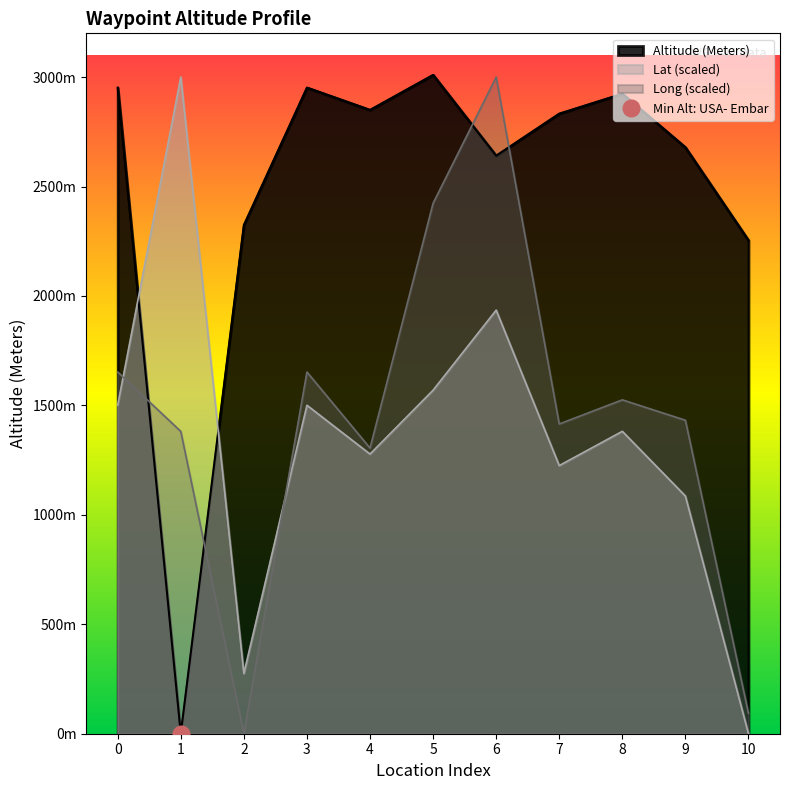

True or false: Lat and Altitude (Meters) cross at least once.

True